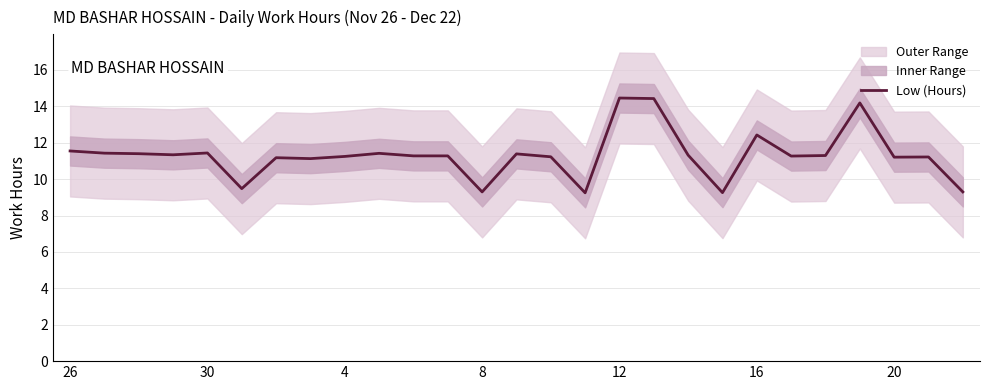

The value of Low (Hours) at 20 is 17.4. True or false?

False